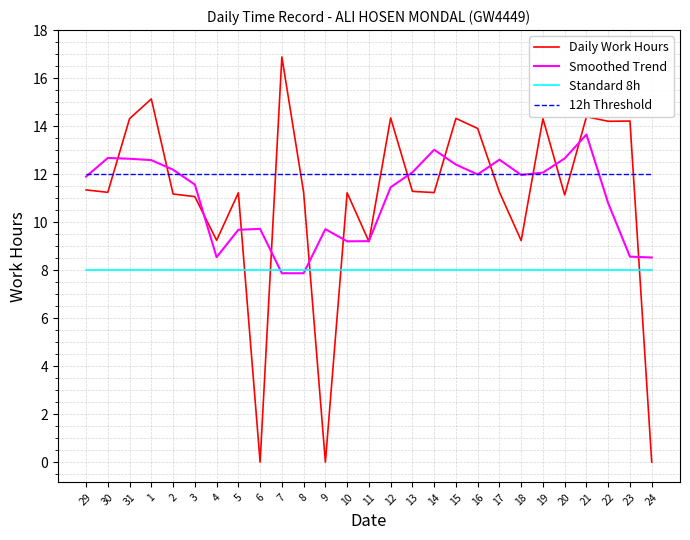

The Smoothed Trend series shows 19.7 at 17. True or false?

False